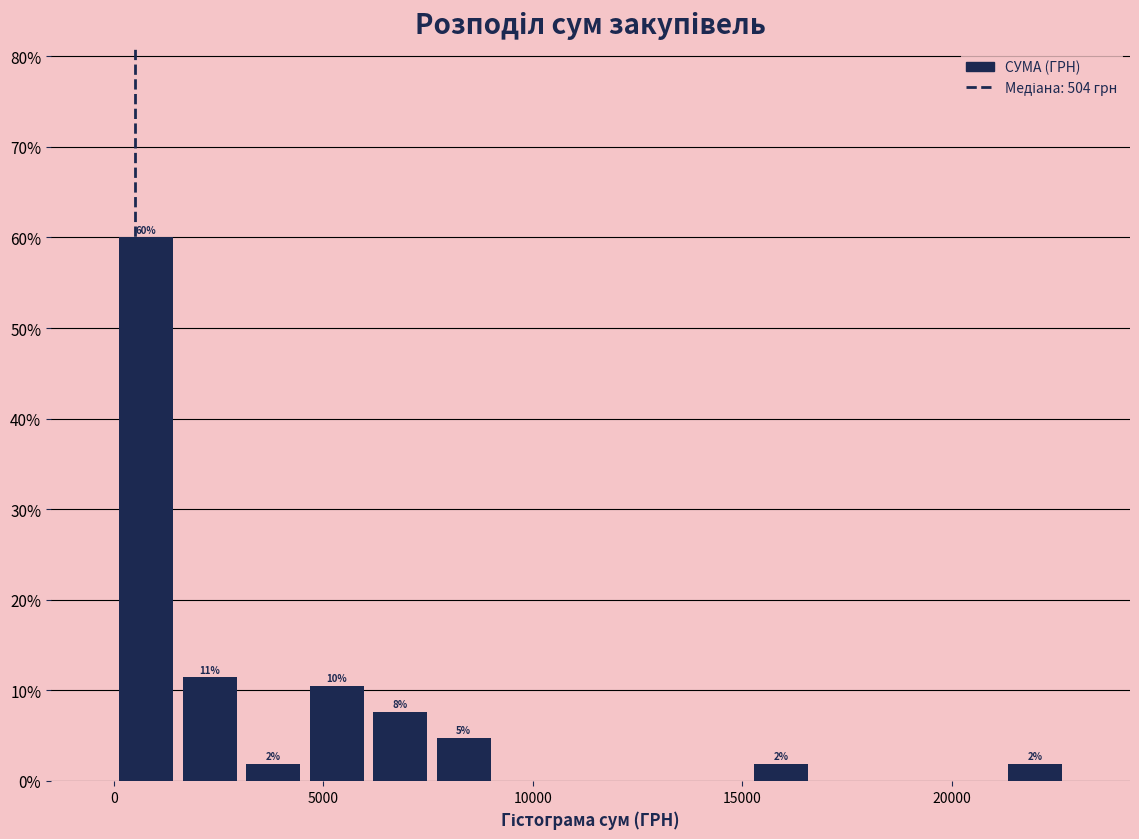

Read against the x-axis, roughly where is the centre of the tallest bar?

1000